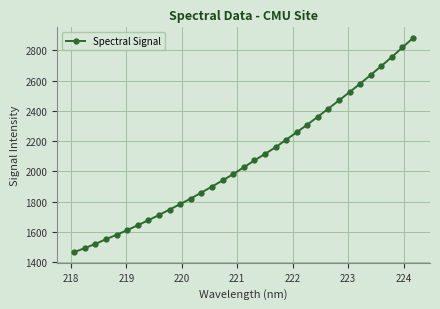

What is the difference between the maximum and minimum values?

1414.9